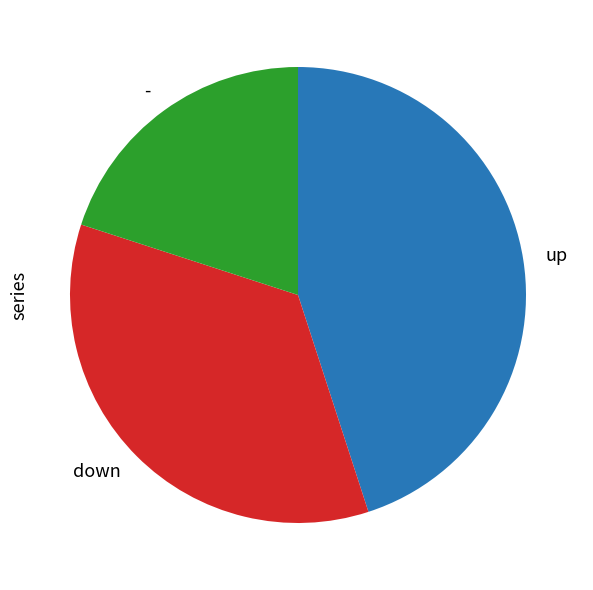

The - slice represents 20% of the pie. True or false?

True